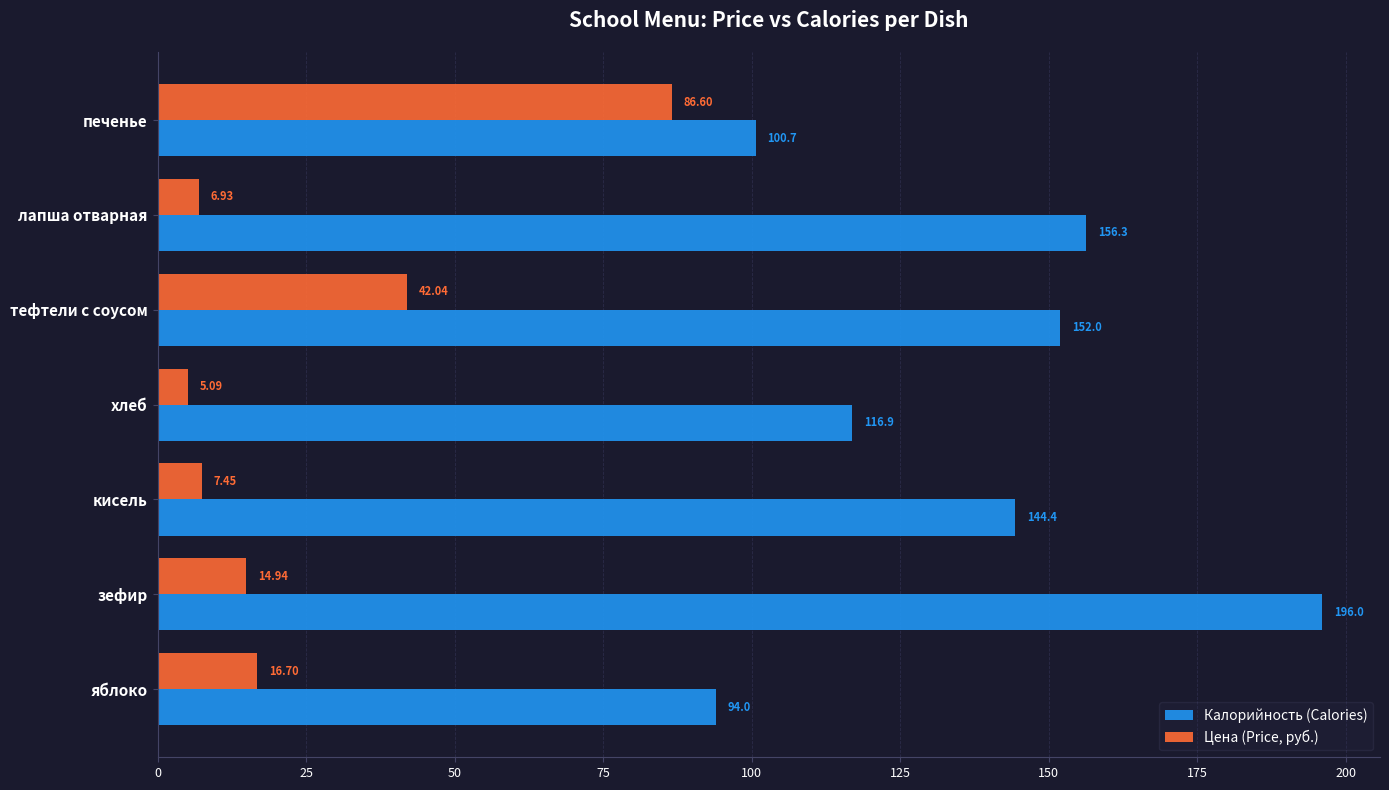

What is the difference between the maximum and minimum values in the Калорийность (Calories) series?

102.0